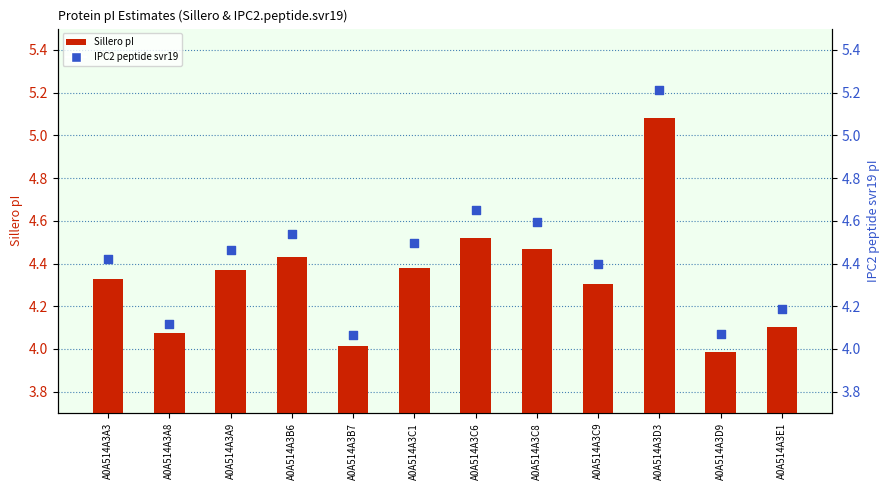

What is the total value across all series at A0A514A3E1?

8.3